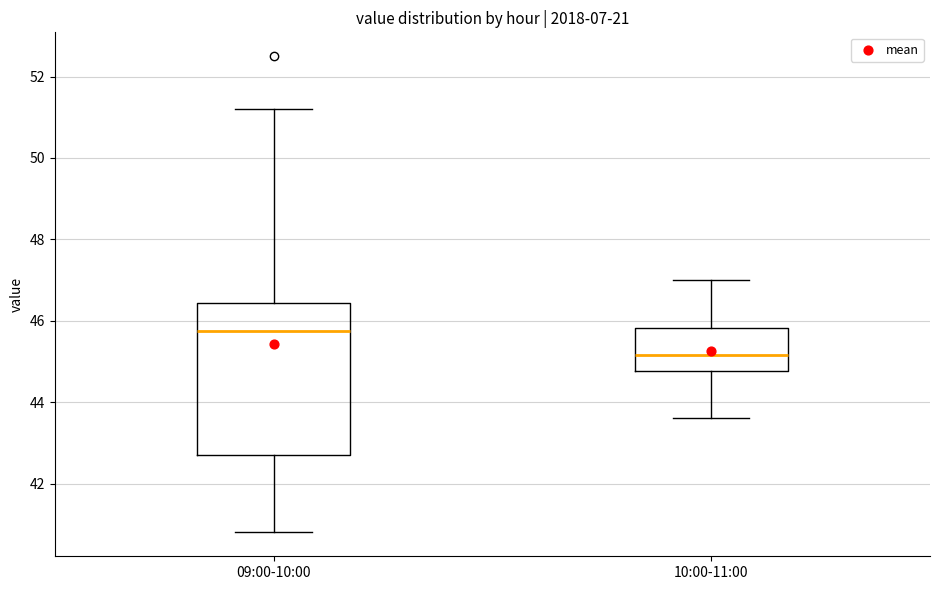

Which box's median line is the lowest?

10:00-11:00